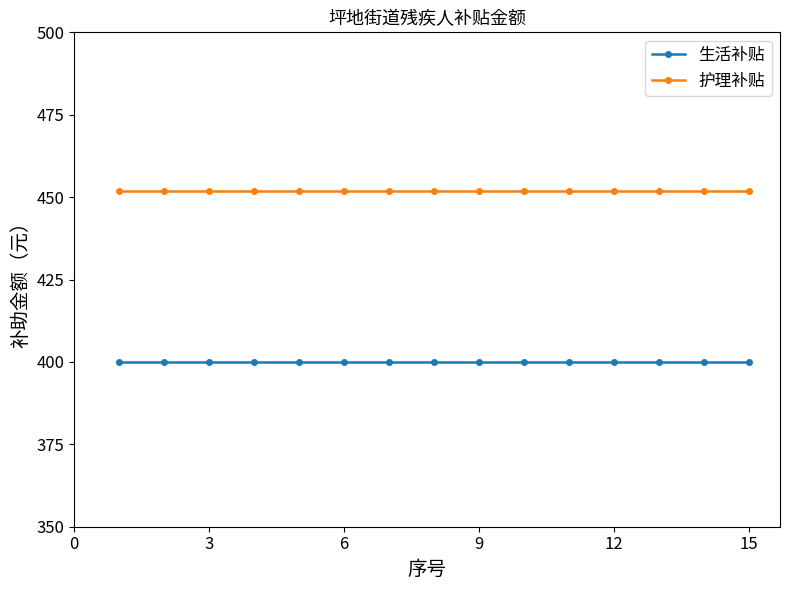

Rank the series by their average value, from highest to lowest.

护理补贴, 生活补贴